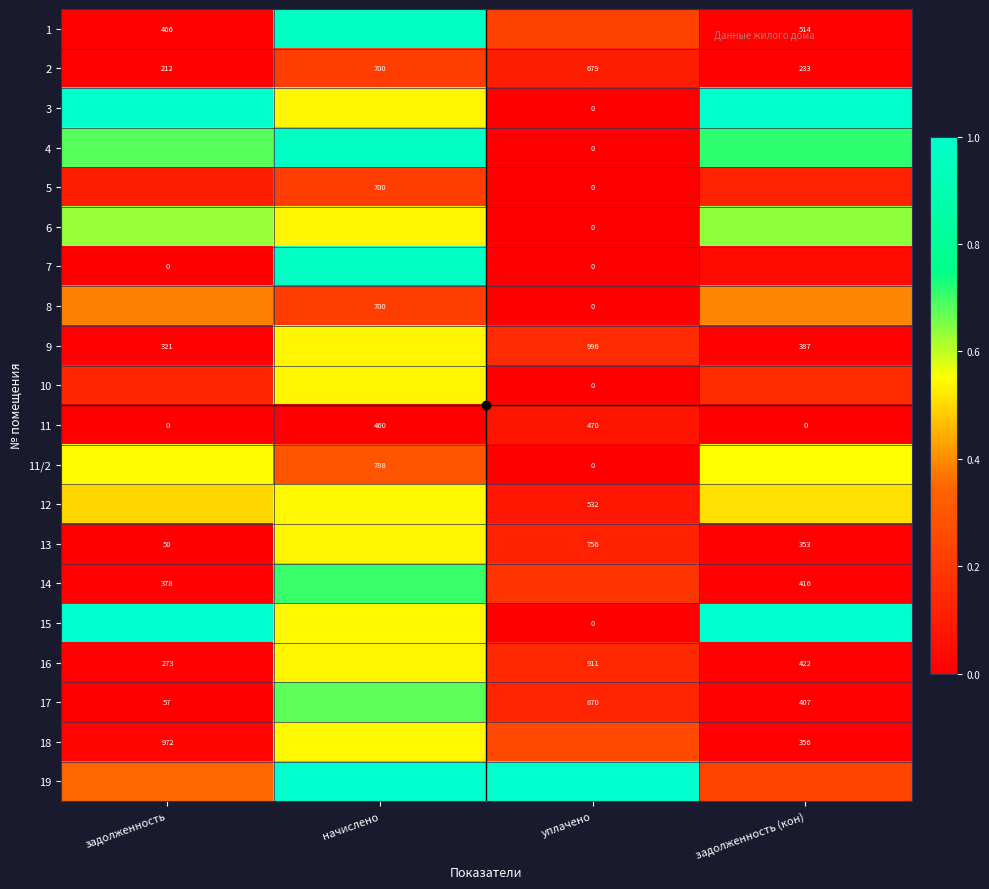

The 11/2 series shows 0.0 at уплачено. True or false?

True